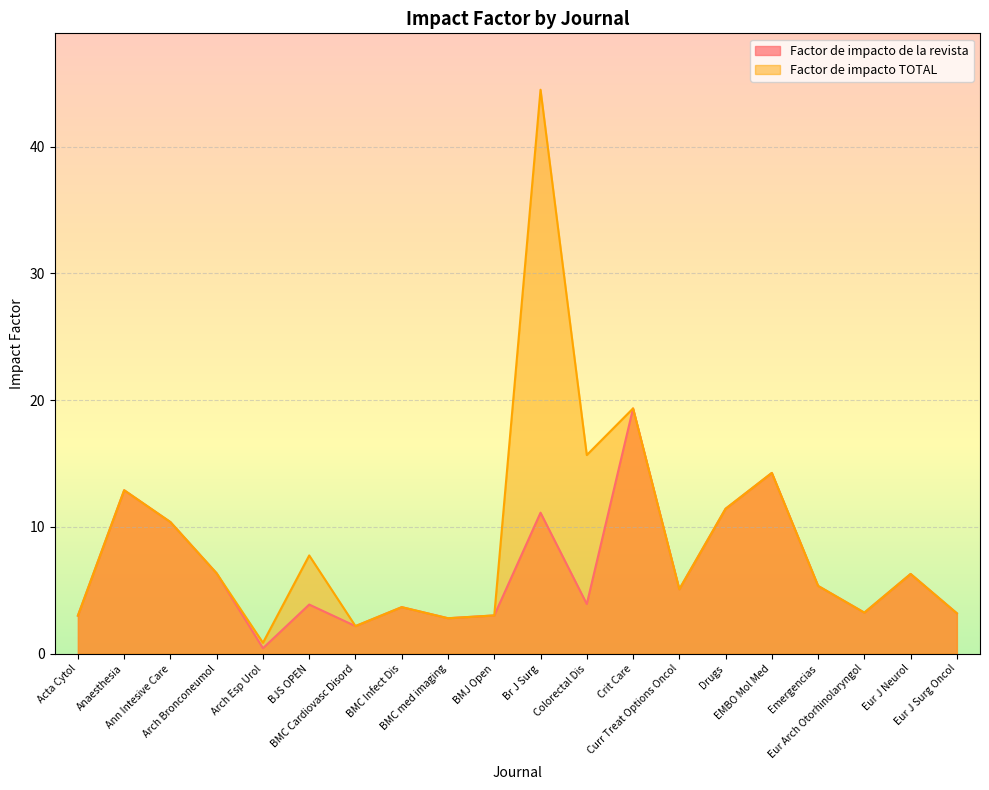

What is the sum of the Factor de impacto de la revista values at Emergencias and Acta Cytol?

8.3